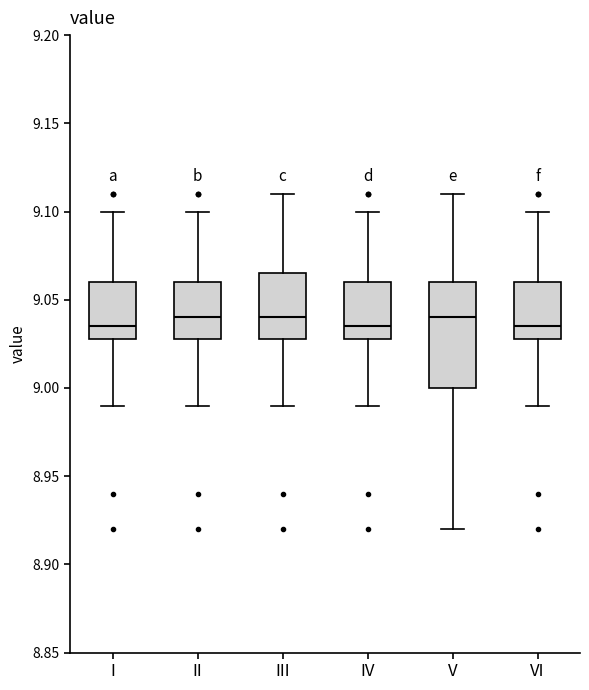

Which box is the tallest, from its lower edge to its upper edge?

V